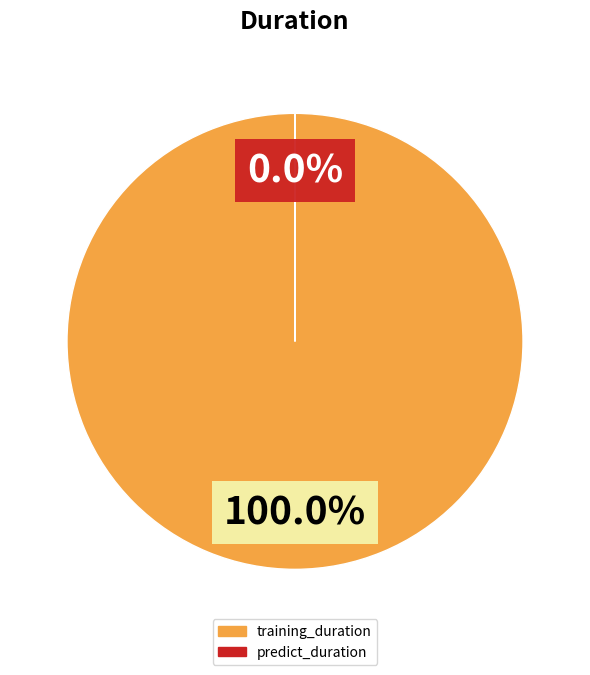

To the nearest percent, what is the average slice percentage?

50%